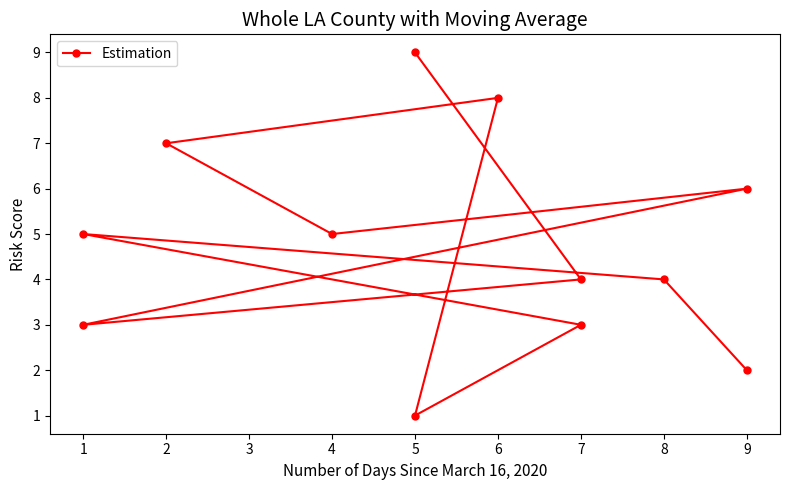

How many values are below 5?

6